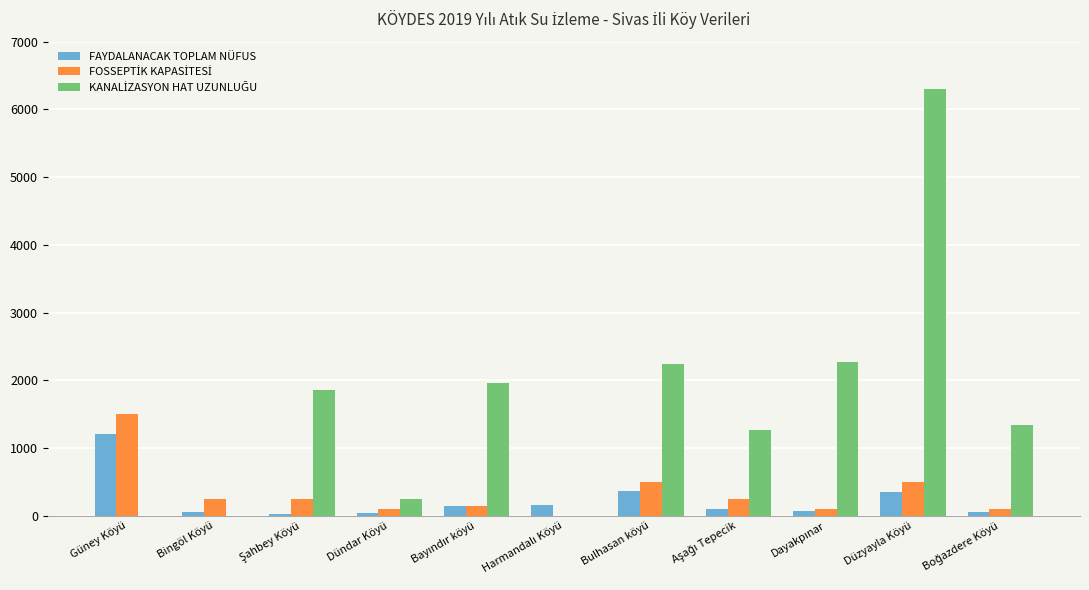

How many groups of bars are there?

11